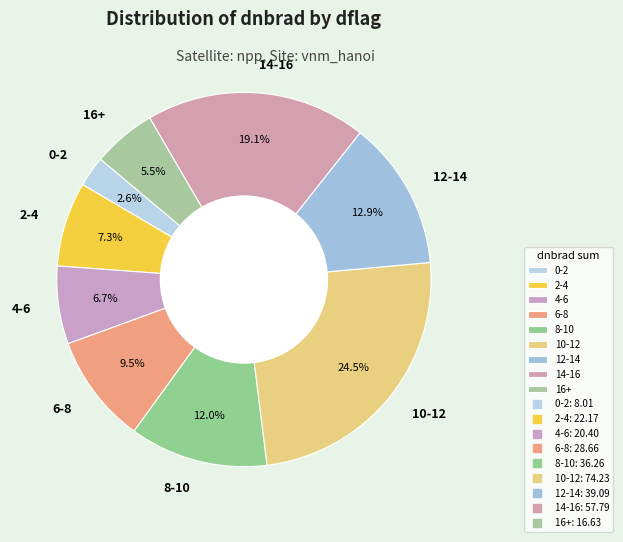

Combined, do 14-16 and 2-4 account for over 50%?

No